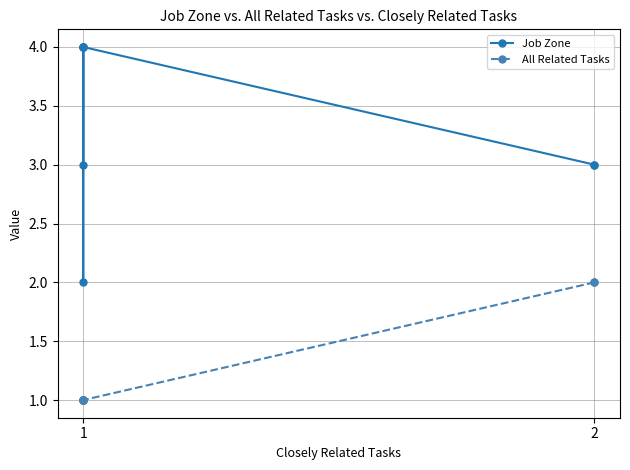

What is the minimum value for All Related Tasks?

1